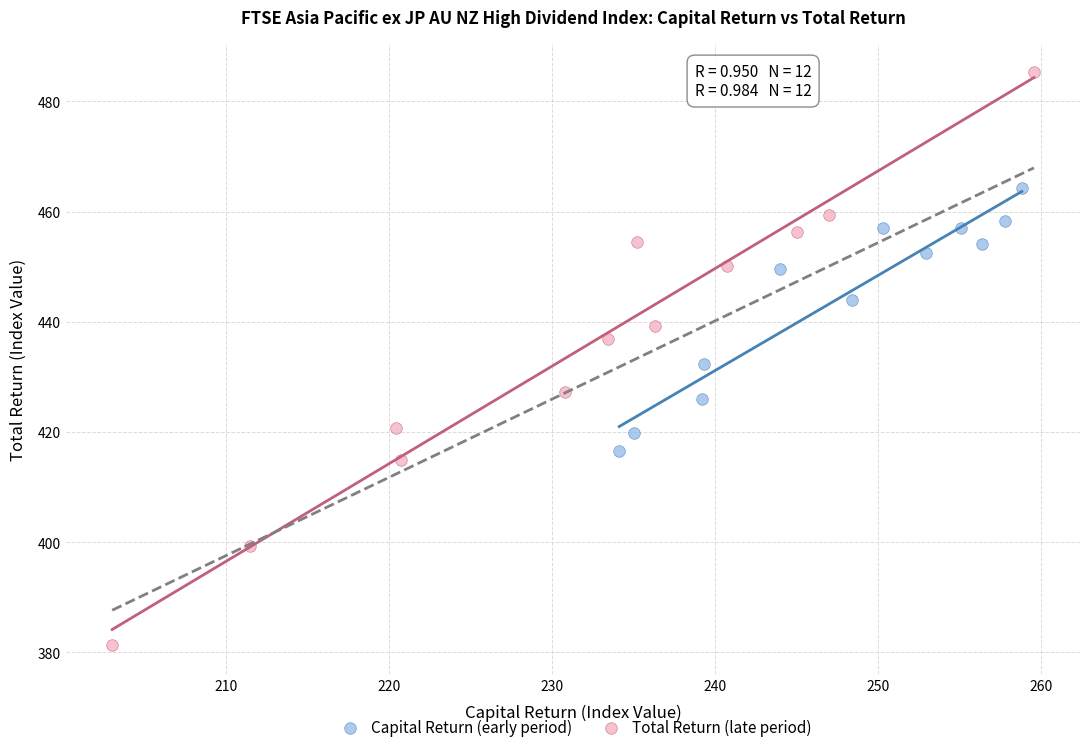

What are all the series names shown in the legend?

Capital Return (early period), Total Return (late period)